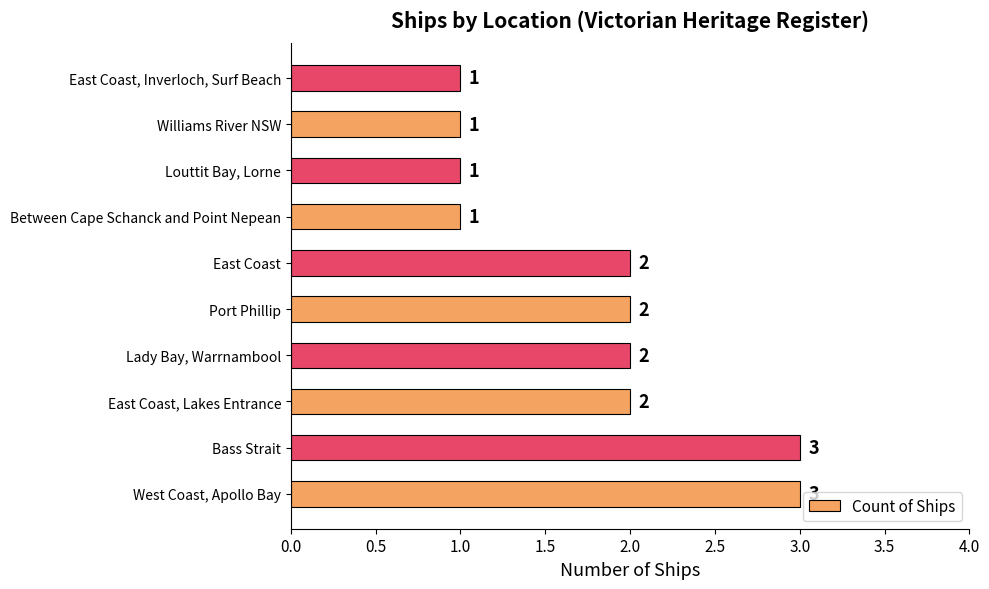

The value at Lady Bay, Warrnambool is 2. True or false?

True